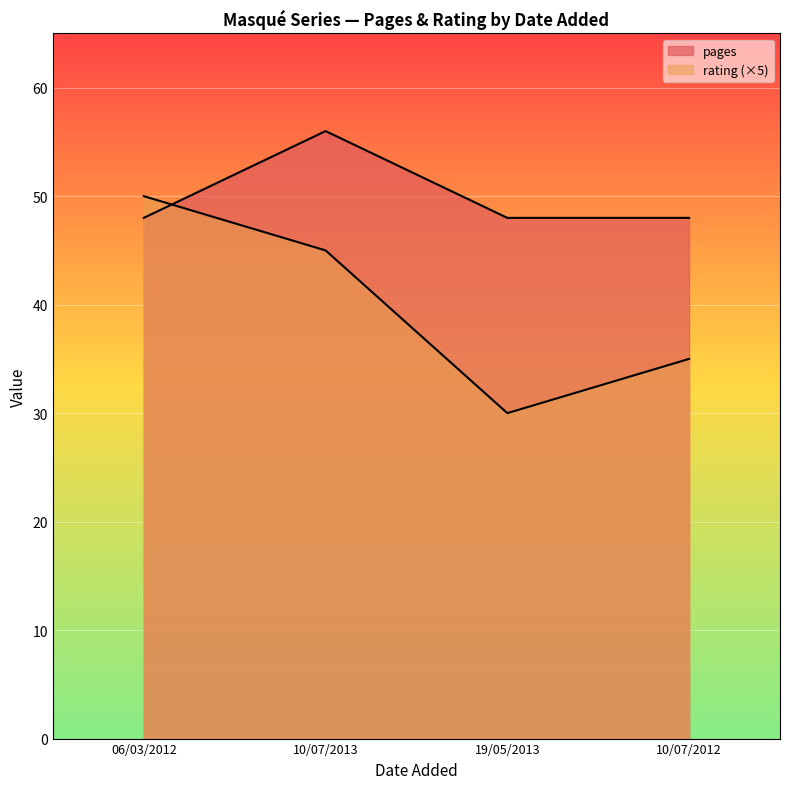

The value of rating at 10/07/2013 is 78. True or false?

False